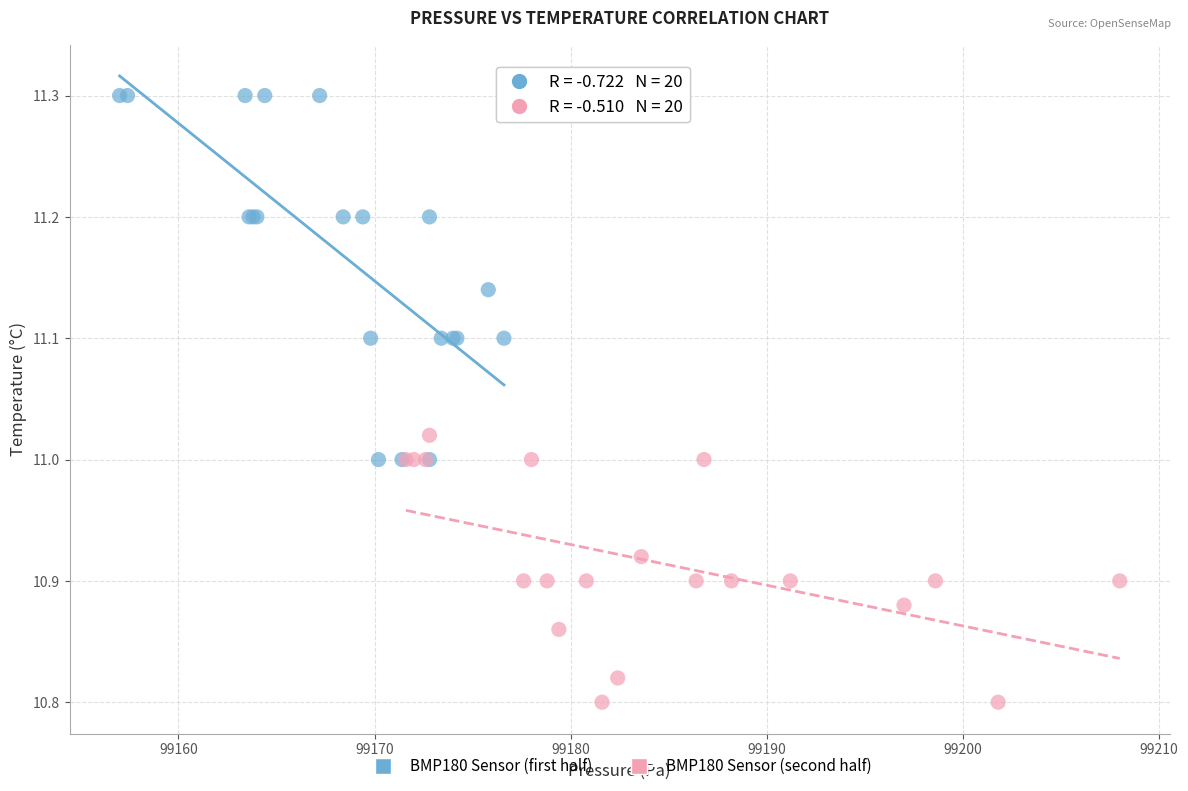

Which series contains the highest Y value?

BMP180 Sensor (first half)